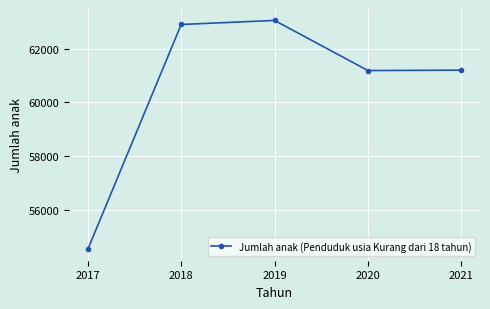

Read the value at 2019, to the nearest 50.

63050